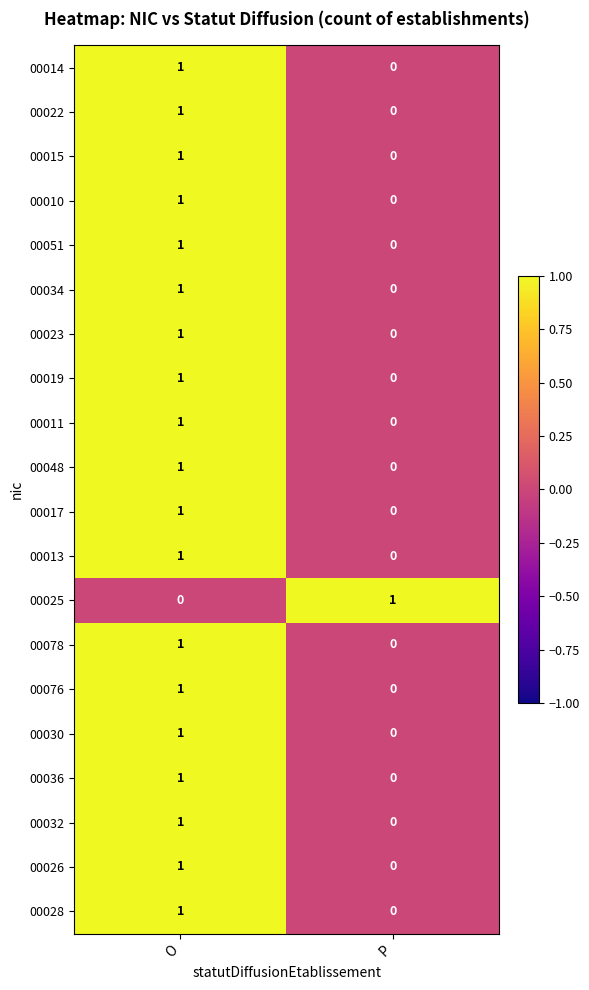

List the labels in order of 00028 value, largest first.

O, P